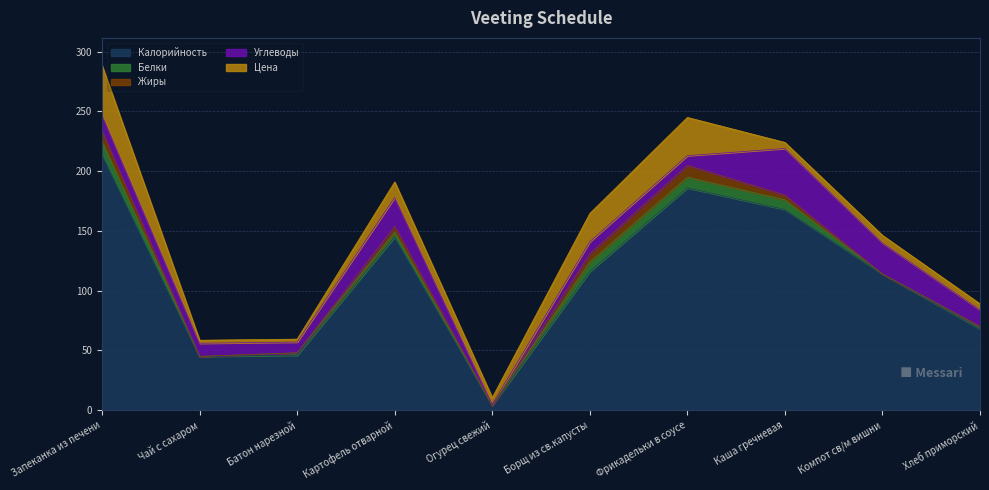

What is the total value across all series at Фрикадельки в соусе?

245.0